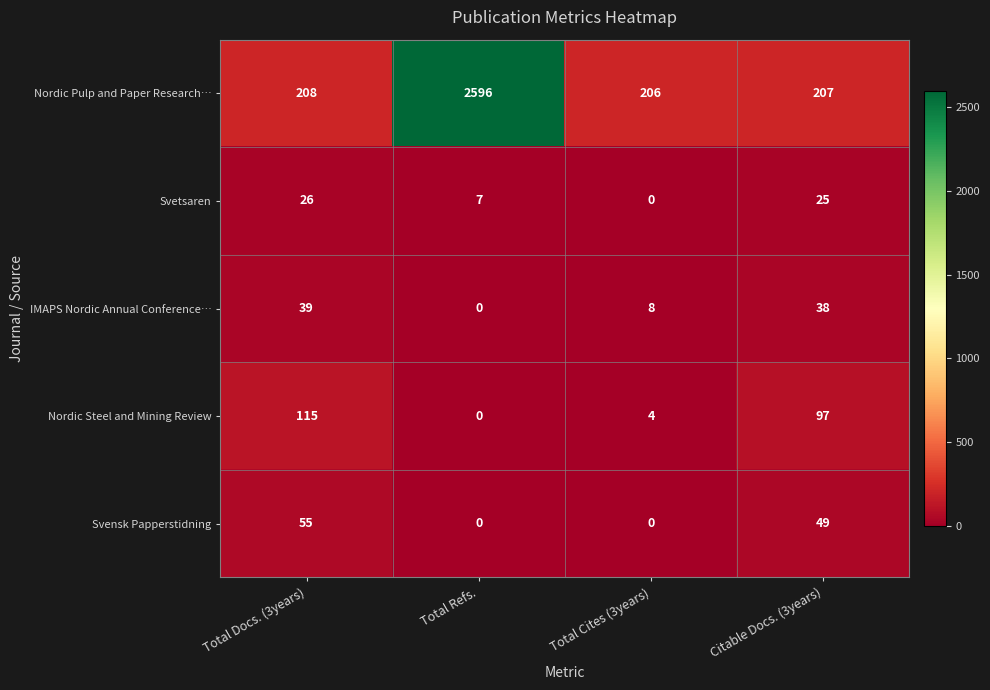

Between Total Docs. (3years) and Total Refs., which series saw the biggest shift?

Nordic Pulp and Paper Research…